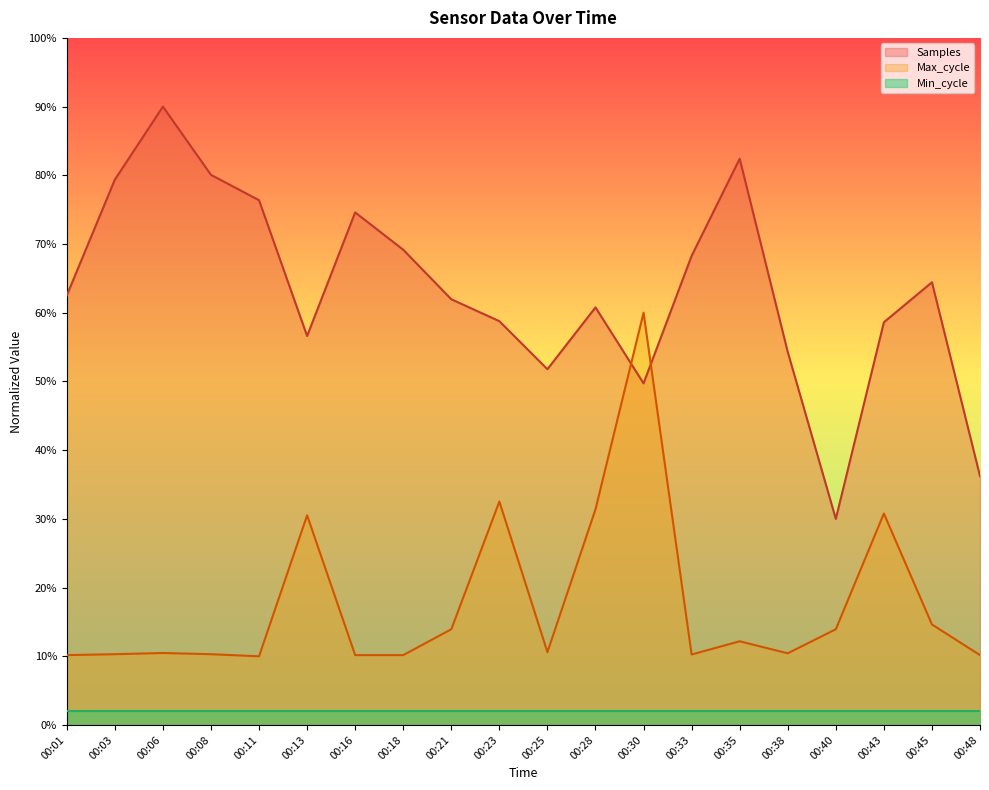

At which category is the sum across all series the highest?

00:30